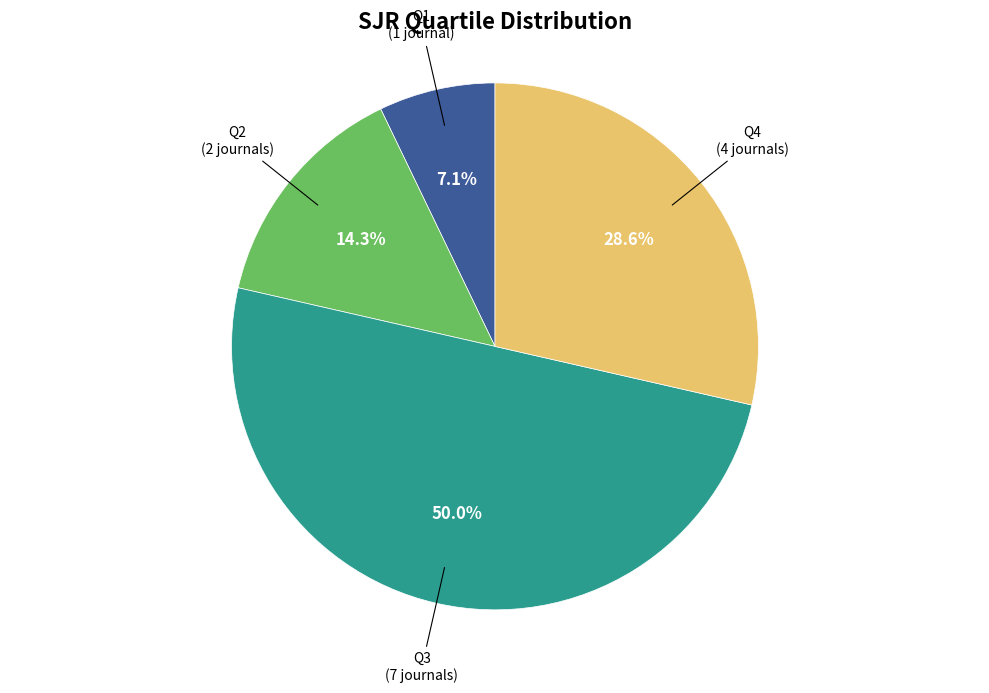

Which slice is the smallest?

Q1